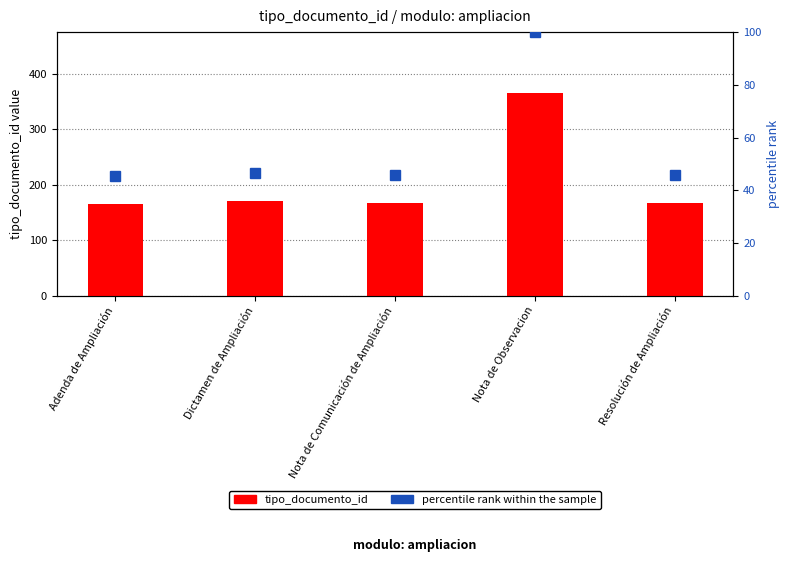

Rank the series at Nota de Observacion from lowest to highest value.

percentile rank within the sample, tipo_documento_id